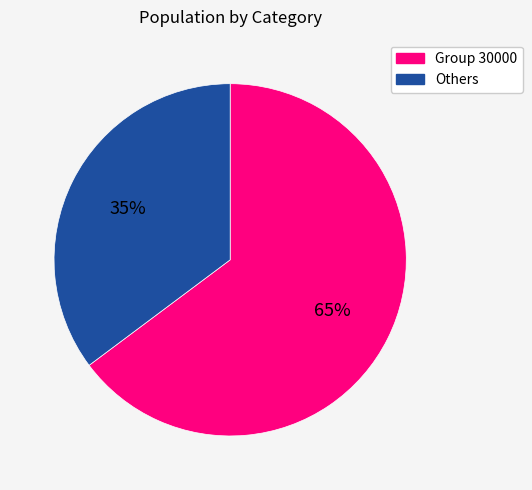

True or false: Others accounts for 27% of the total.

False